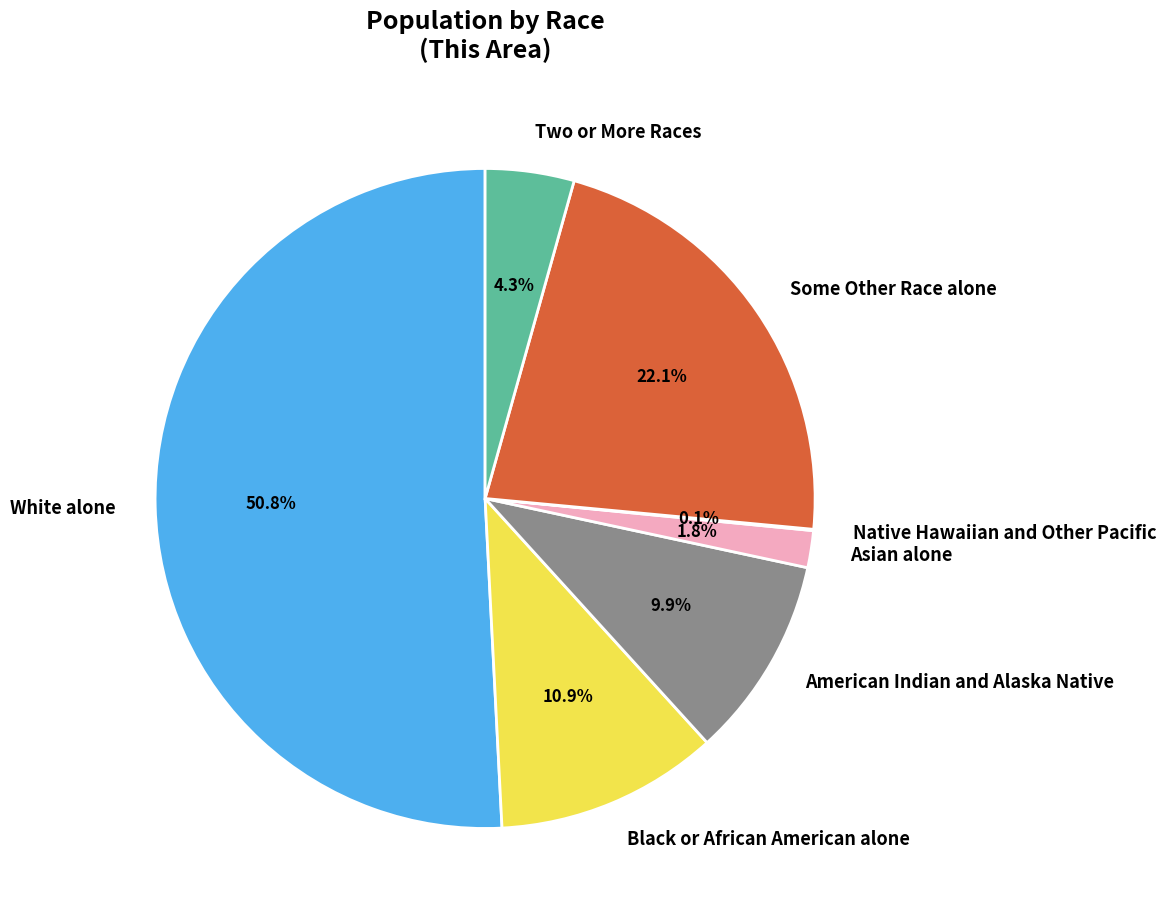

What is the largest slice in the pie chart?

White alone